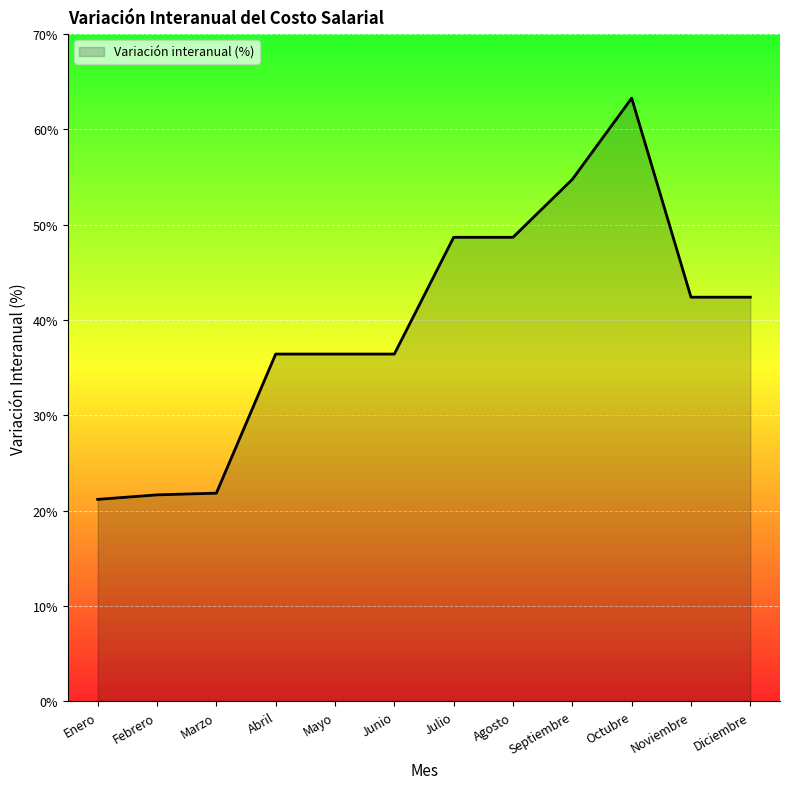

What is the smallest value displayed?

21.2